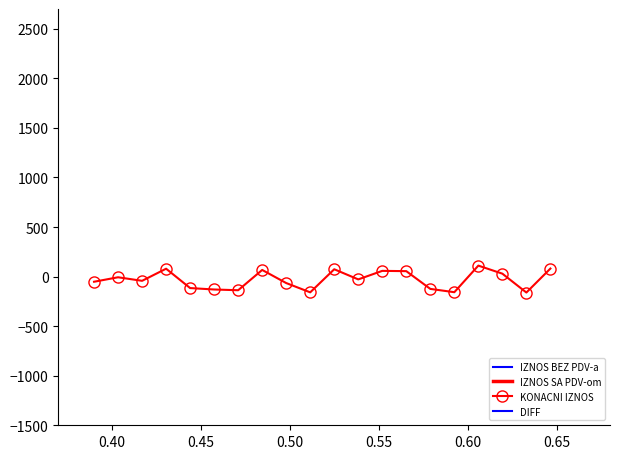

True or false: IZNOS SA PDV-om and IZNOS BEZ PDV-a intersect in this chart.

False